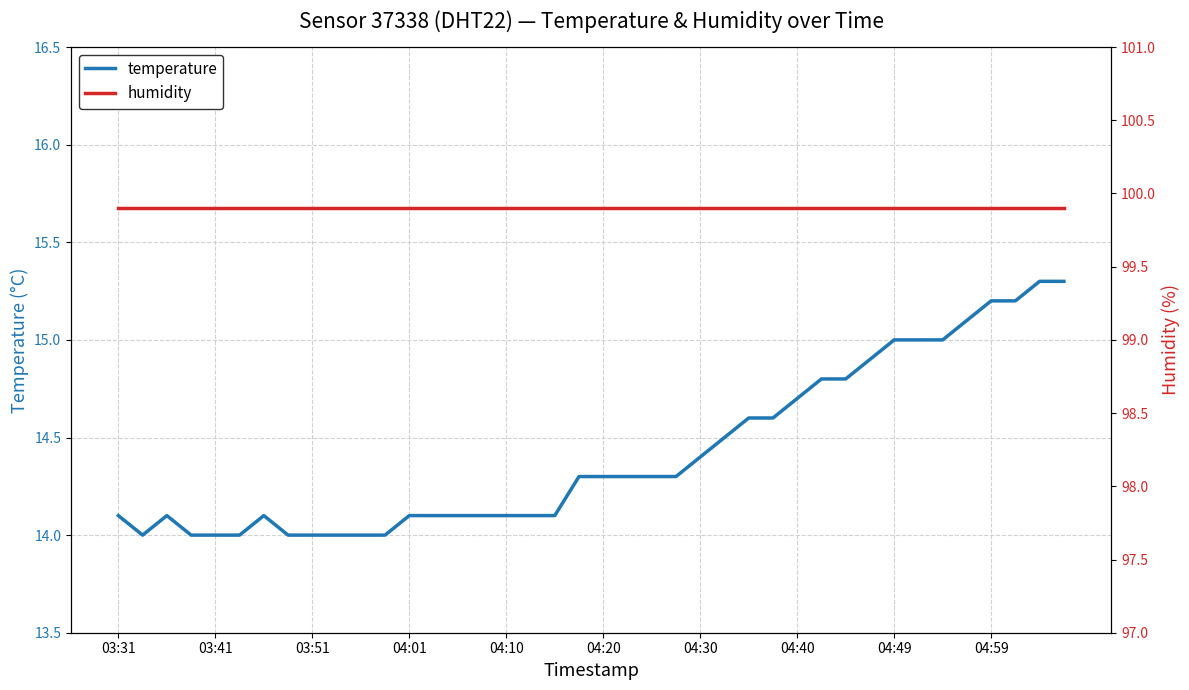

True or false: temperature has a value of 14.3 at 04:20.

True